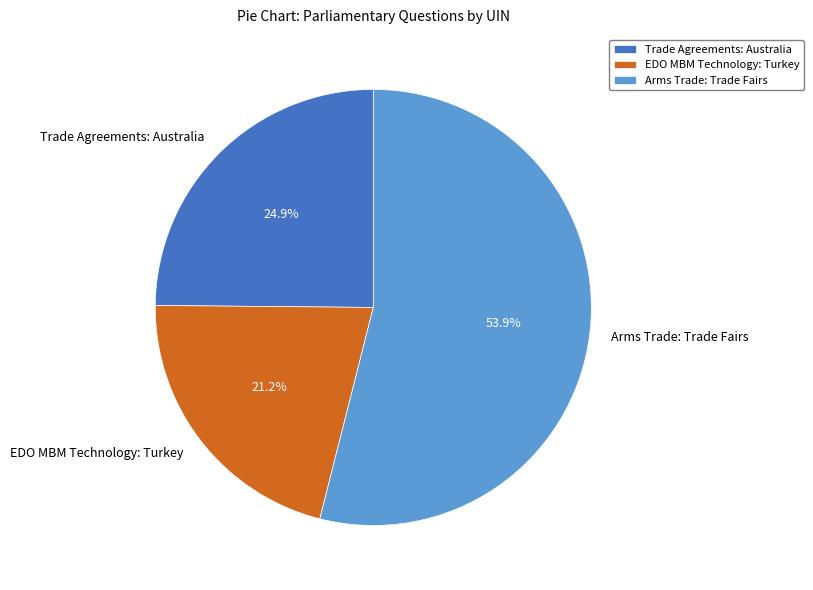

What percentage is NOT represented by Arms Trade: Trade Fairs?

46.1%